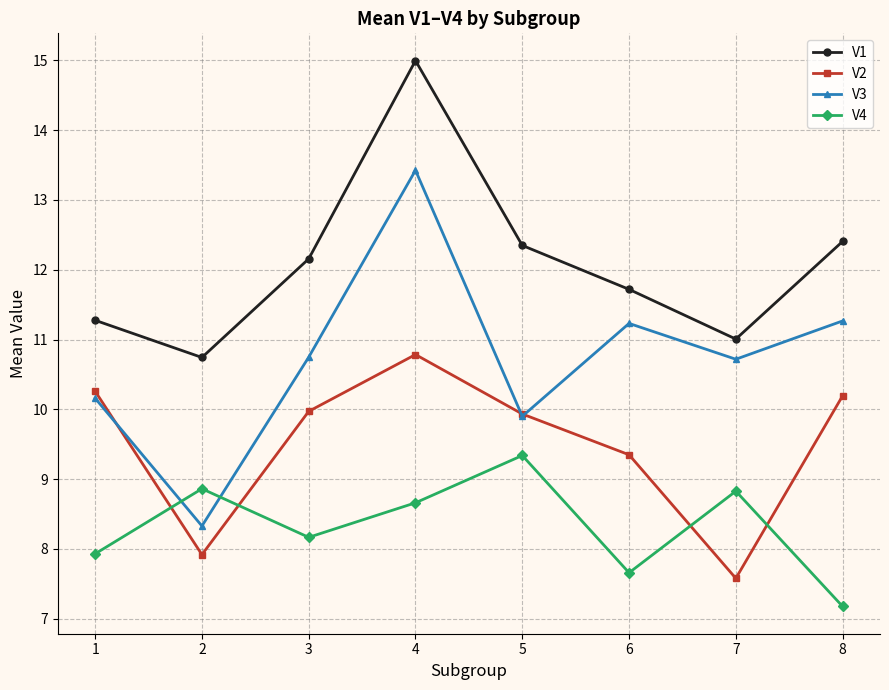

What is the value of the V2 point at the 3rd from the left?

10.0